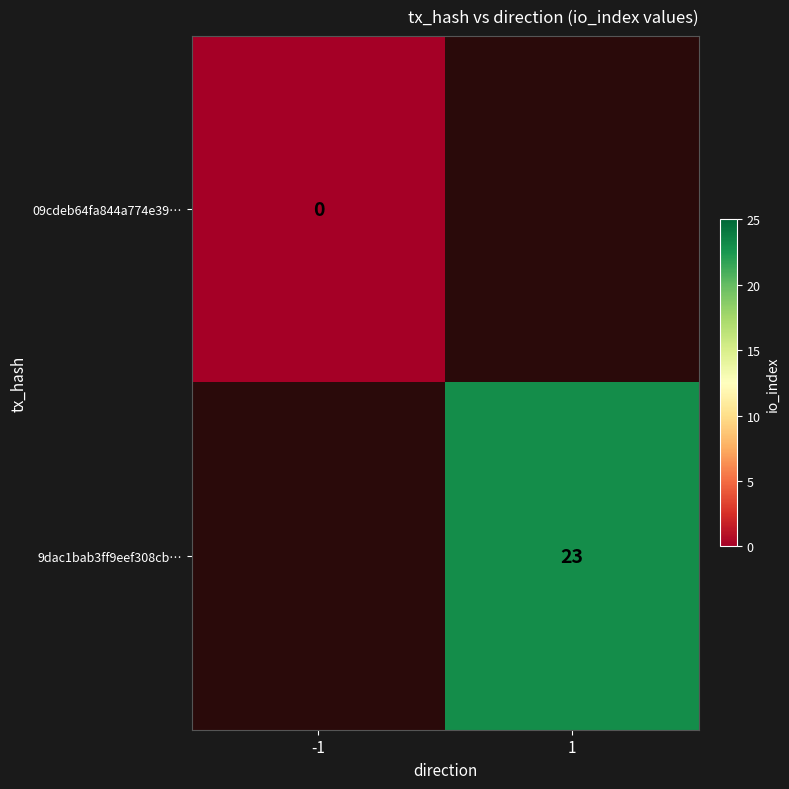

Which has a higher value, 1 or -1?

-1